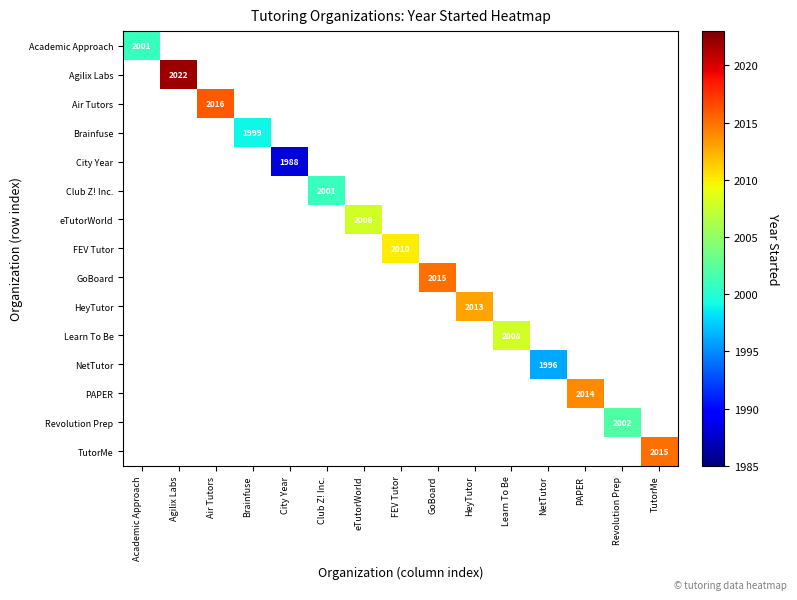

The value of Brainfuse at Brainfuse is 3535. True or false?

False